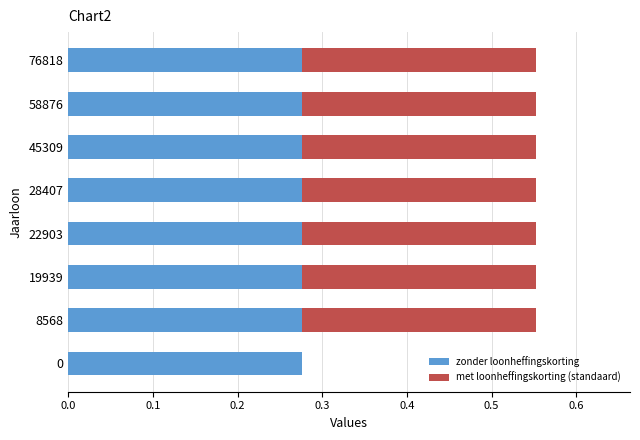

True or false: zonder loonheffingskorting has a value of 0.2 at 19939.

False